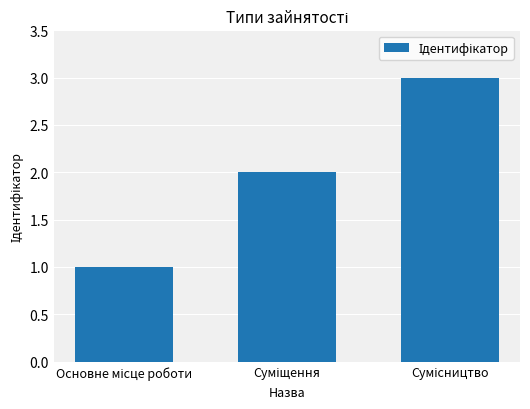

What is the maximum value shown in the chart?

3